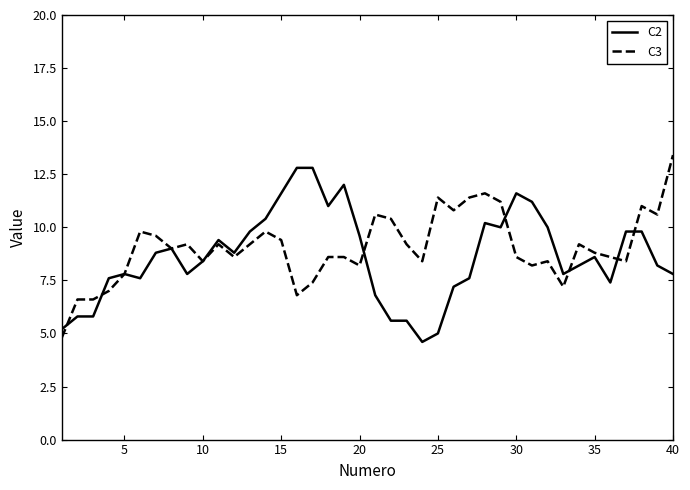

Reading left to right, transcribe all the data shown in this chart.

C2: 5.2	5.8	5.8	7.6	7.8	7.6	8.8	9.0	7.8	8.4	9.4	8.8	9.8	10.4	11.6	12.8	12.8	11.0	12.0	9.6	6.8	5.6	5.6	4.6	5.0	7.2	7.6	10.2	10.0	11.6	11.2	10.0	7.8	8.2	8.6	7.4	9.8	9.8	8.2	7.8
C3: 4.8	6.6	6.6	7.0	7.8	9.8	9.6	9.0	9.2	8.4	9.2	8.6	9.2	9.8	9.4	6.8	7.4	8.6	8.6	8.2	10.6	10.4	9.2	8.4	11.4	10.8	11.4	11.6	11.2	8.6	8.2	8.4	7.2	9.2	8.8	8.6	8.4	11.0	10.6	13.4